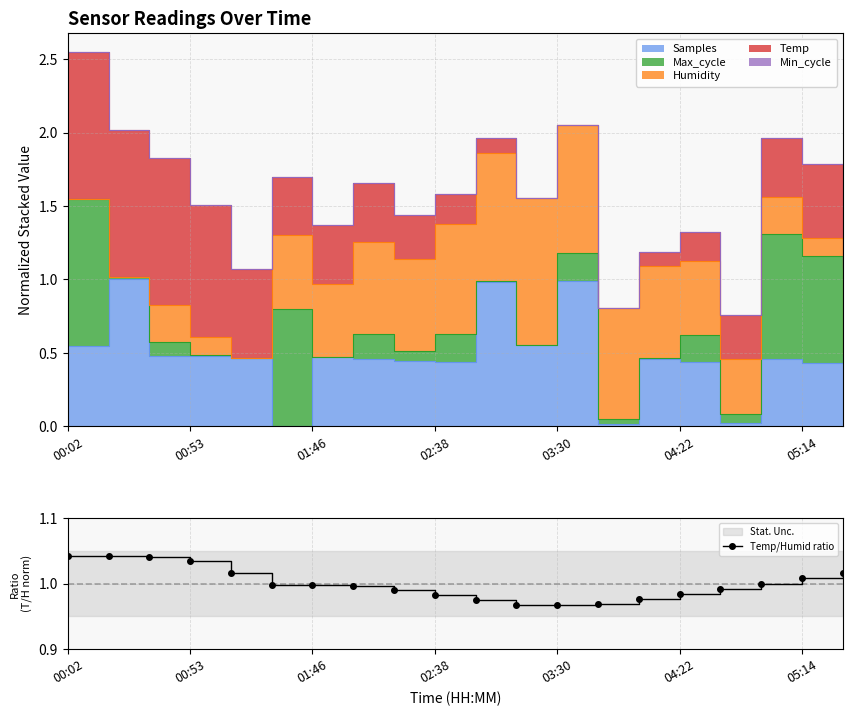

How many interior local valleys (lower than both neighbors) does the data have?

1